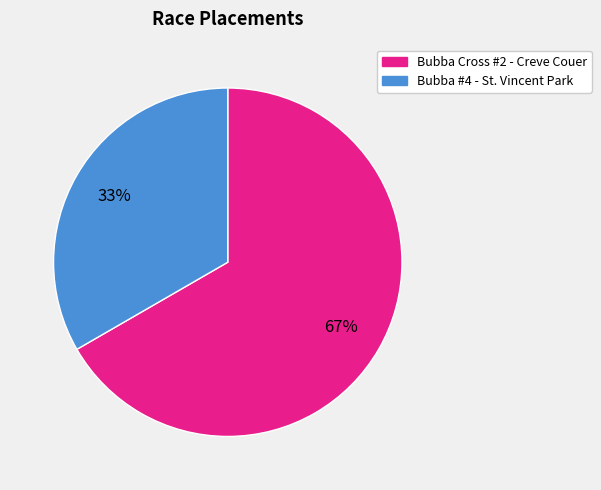

What percentage is the Bubba Cross #2 - Creve Couer slice, to the nearest percent?

67%